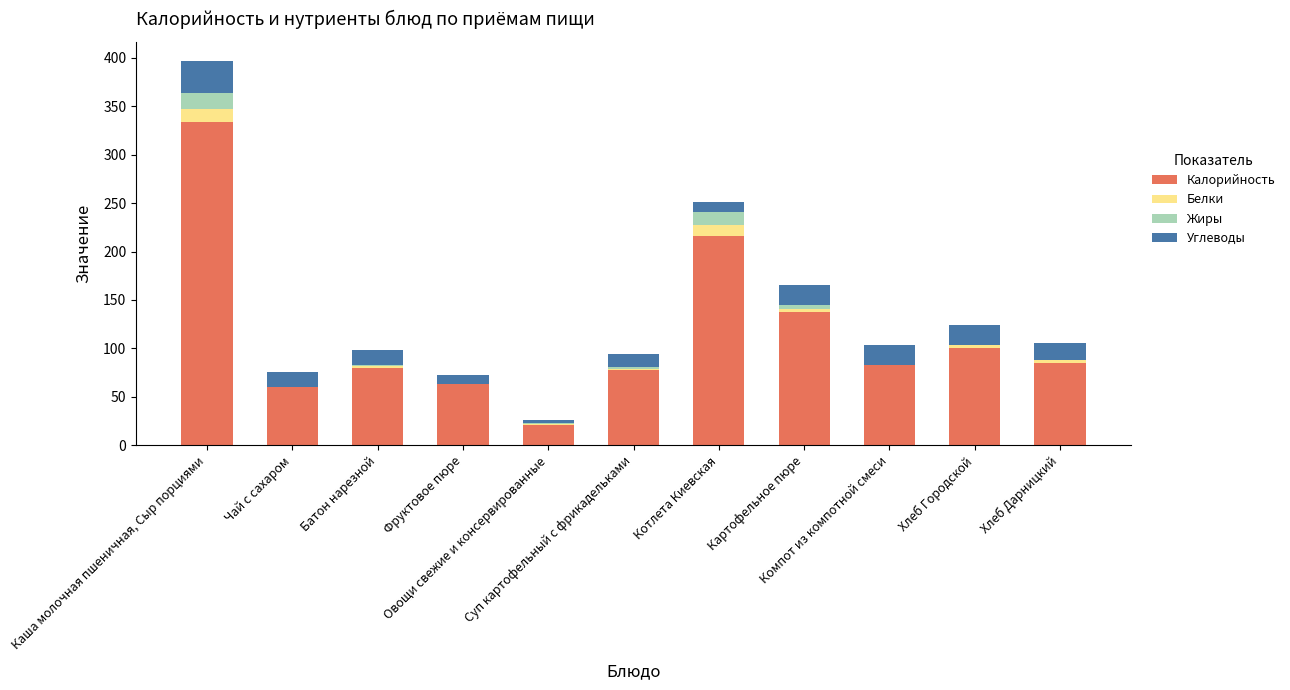

What is the highest value of the Калорийность series?

333.8